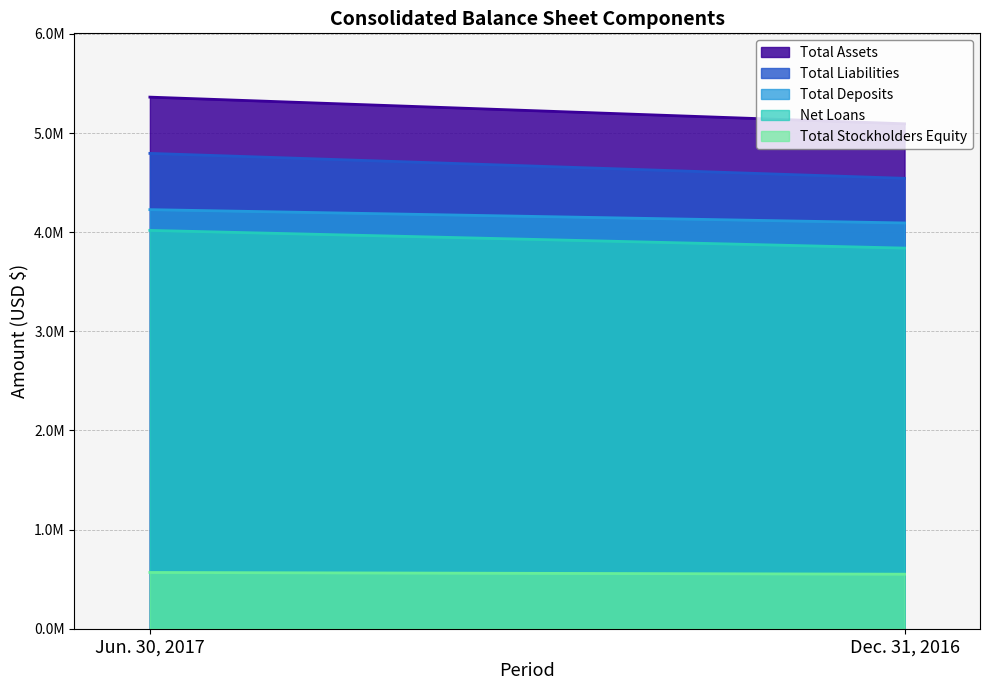

How many lines are shown in the chart?

5